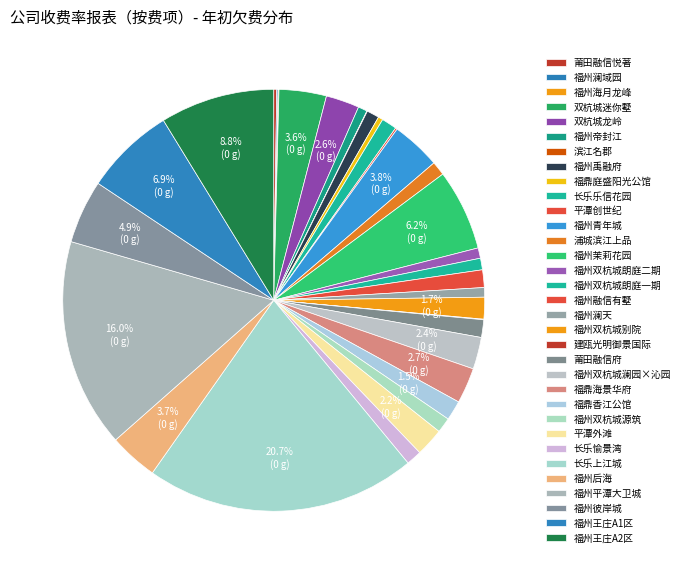

To the nearest percent, what percentage of the pie is 福州双杭城别院?

2%